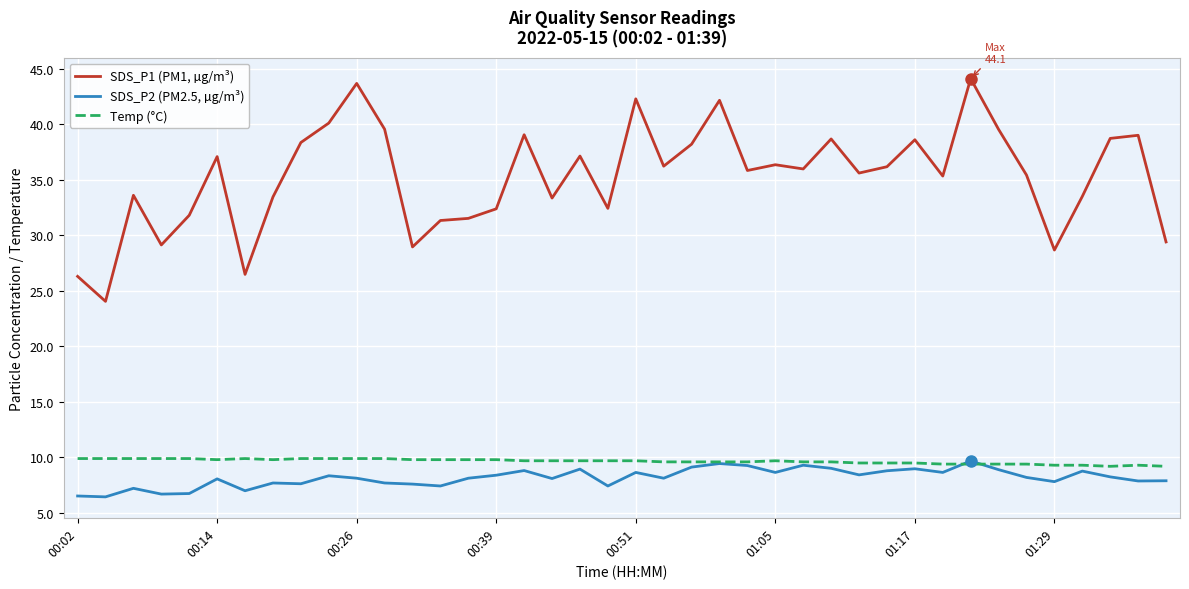

Which series has the widest spread of values?

SDS_P1 (PM1, µg/m³)